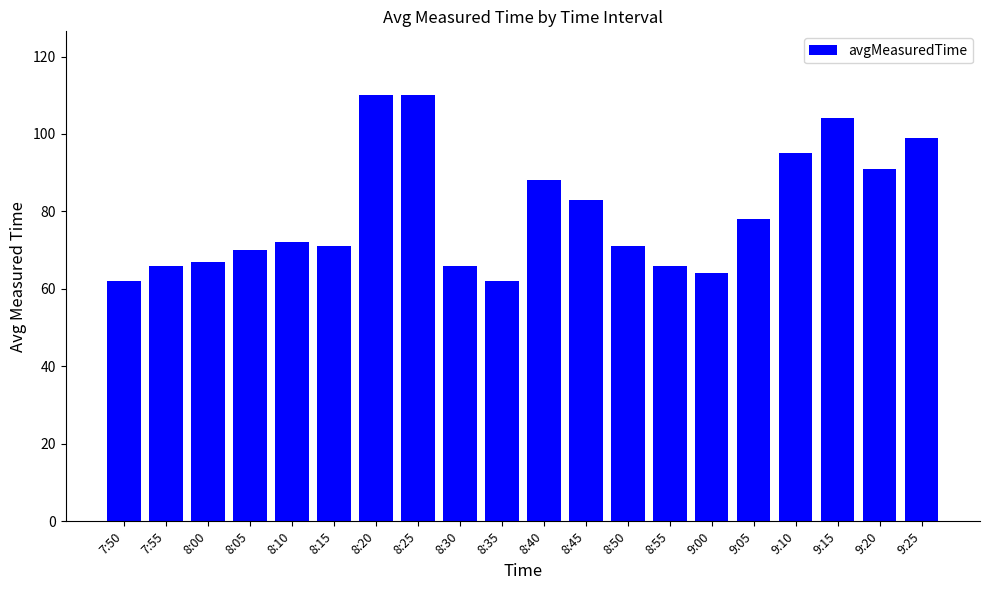

Reading left to right, transcribe all the data shown in this chart.

7:50=62	7:55=66	8:00=67	8:05=70	8:10=72	8:15=71	8:20=110	8:25=110	8:30=66	8:35=62	8:40=88	8:45=83	8:50=71	8:55=66	9:00=64	9:05=78	9:10=95	9:15=104	9:20=91	9:25=99